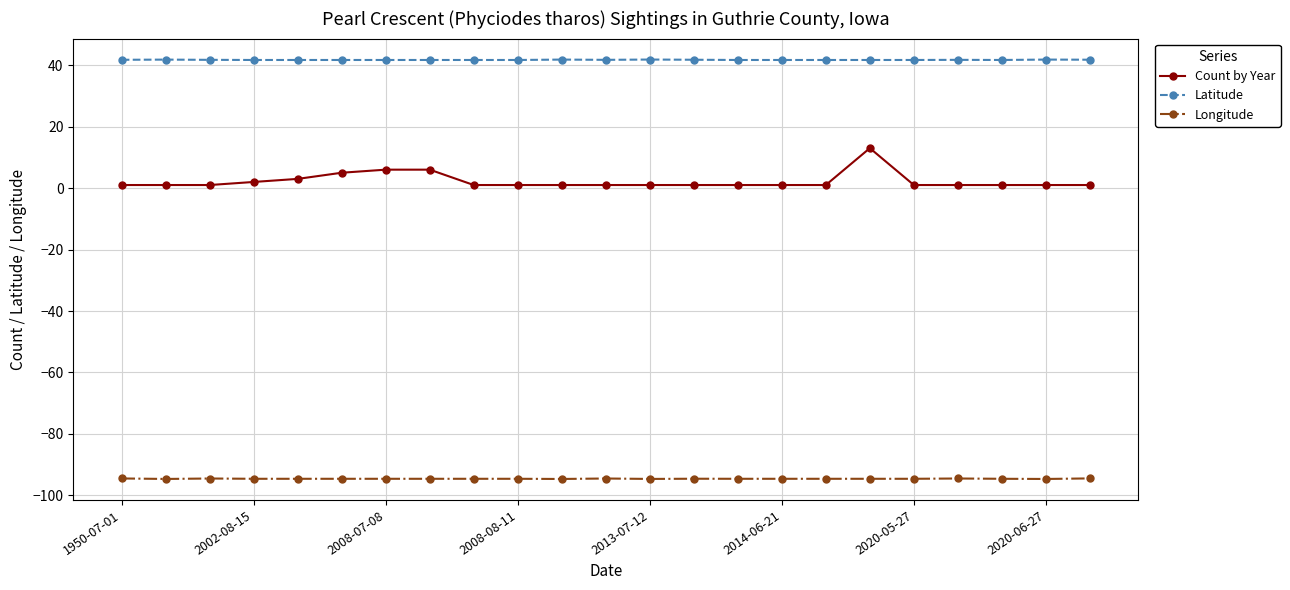

What is the value of the Longitude point at the 2nd from the left?

-94.6